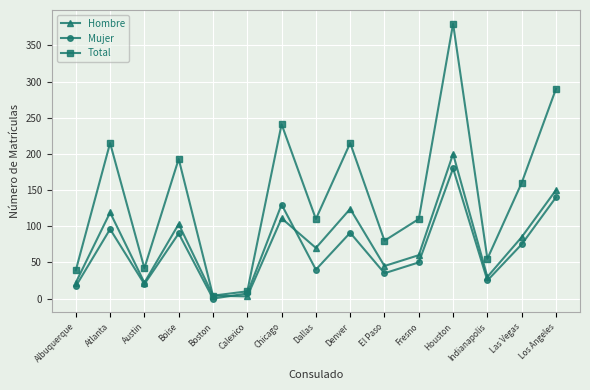

How many values in the Total series are below 110?

6